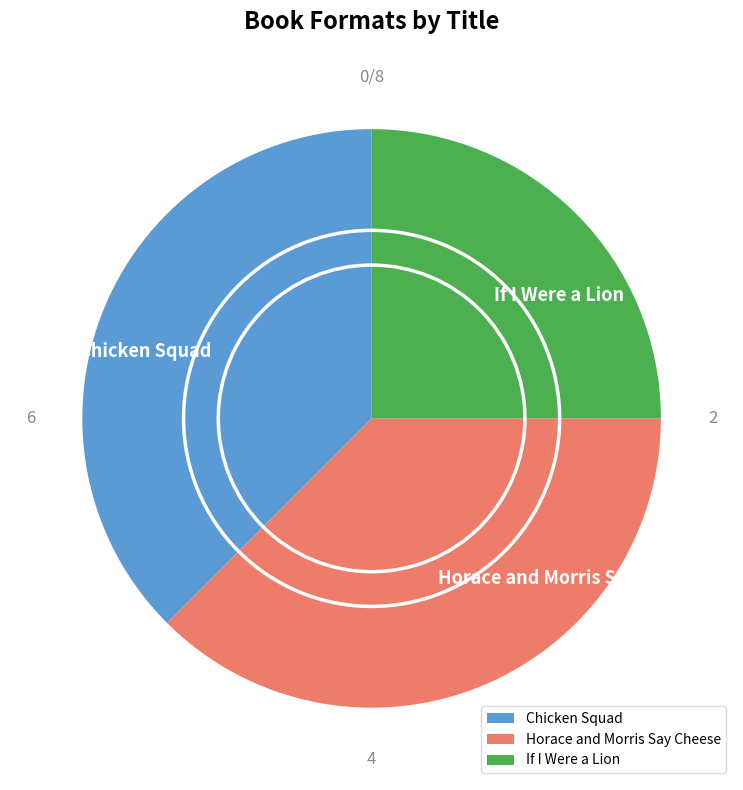

True or false: Chicken Squad accounts for 28% of the total.

False